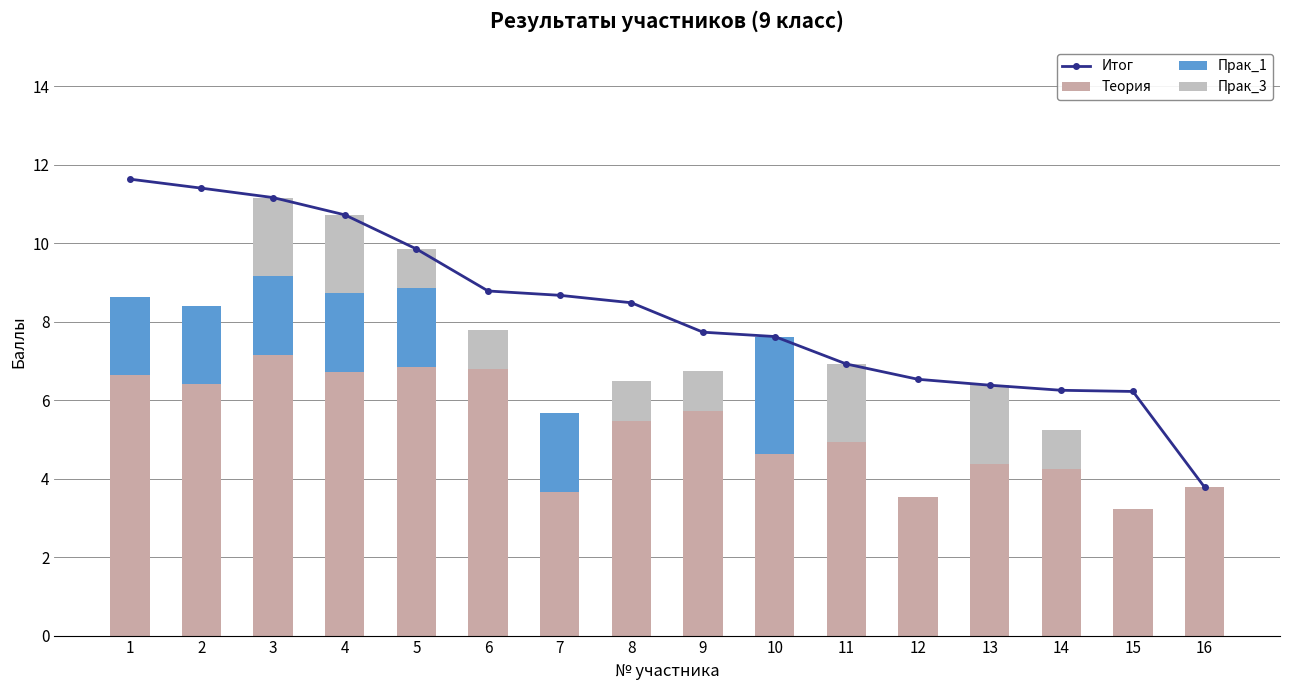

Is it true that Прак_1 equals 0.0 at 14?

True